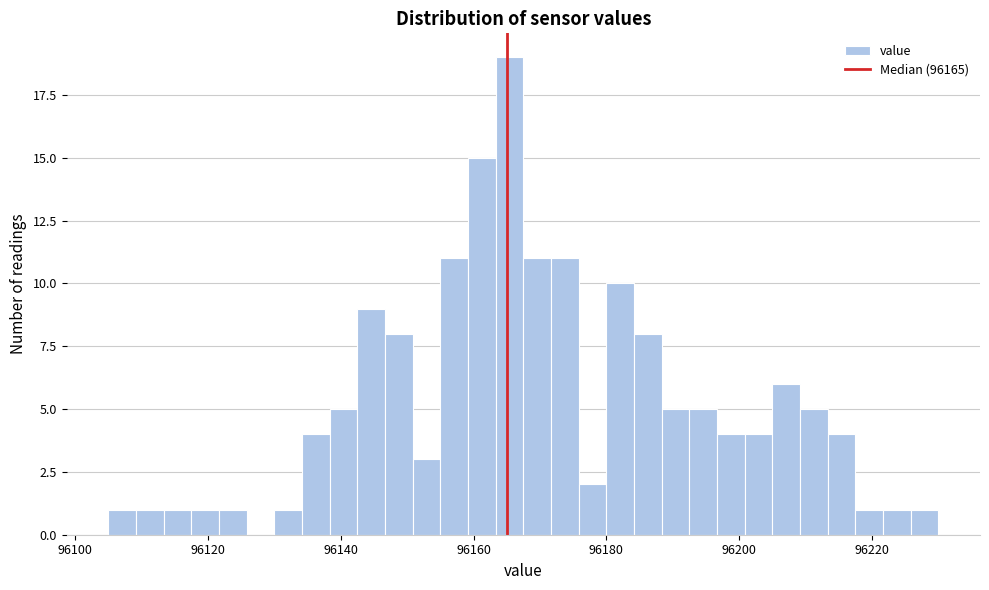

Around what value on the x-axis is the tallest bar? Give the approximate position of its centre, as read against the axis.

96166